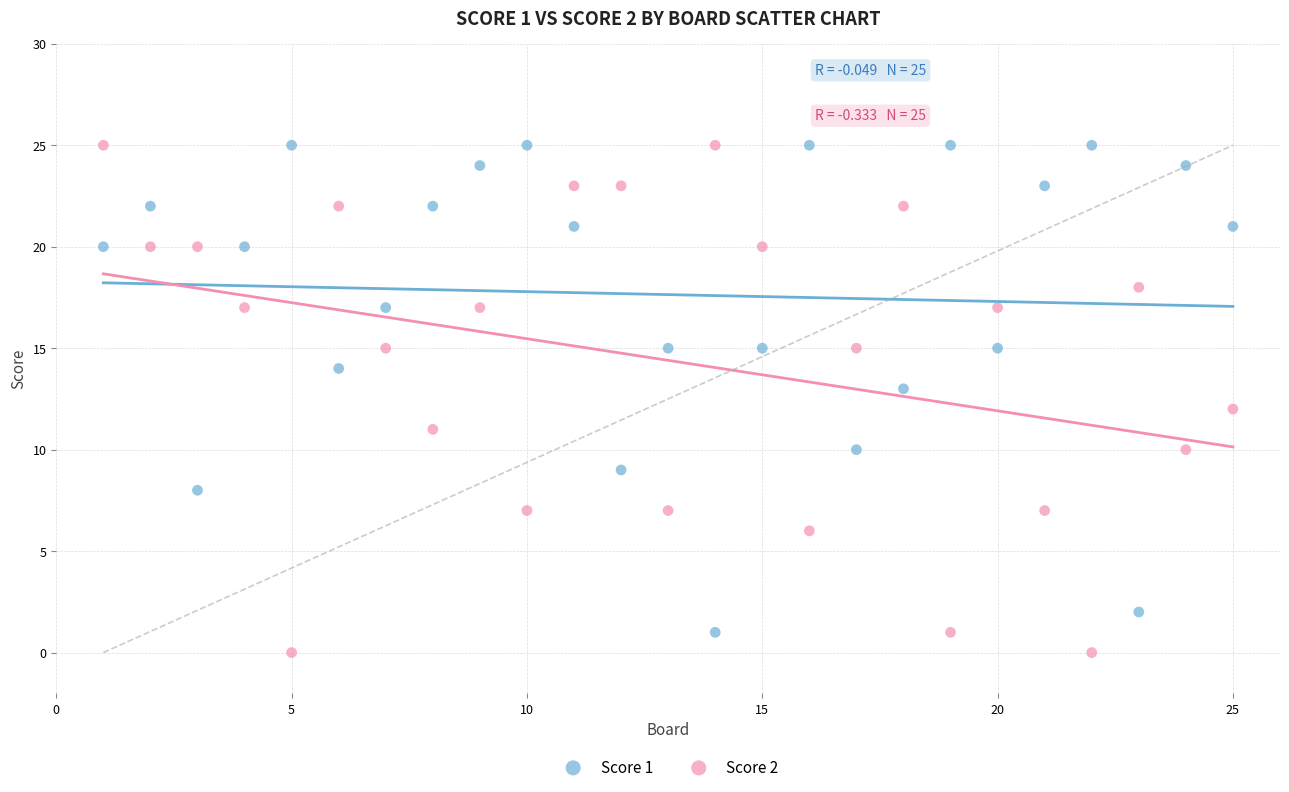

Which series has the widest spread of Y values?

Score 2